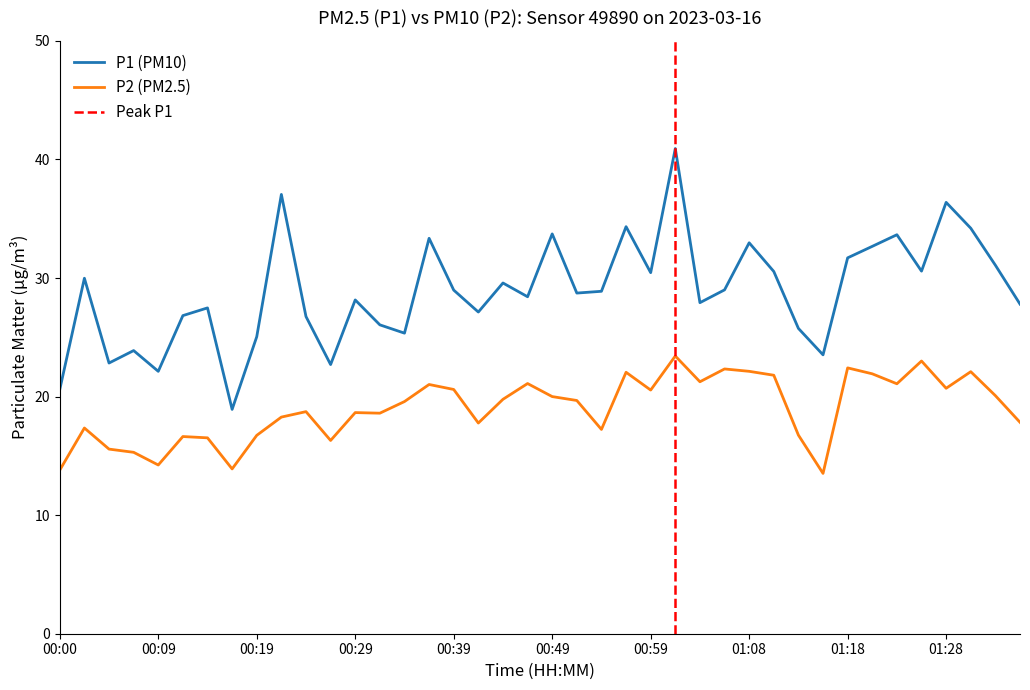

What position from the left is 01:35?

40